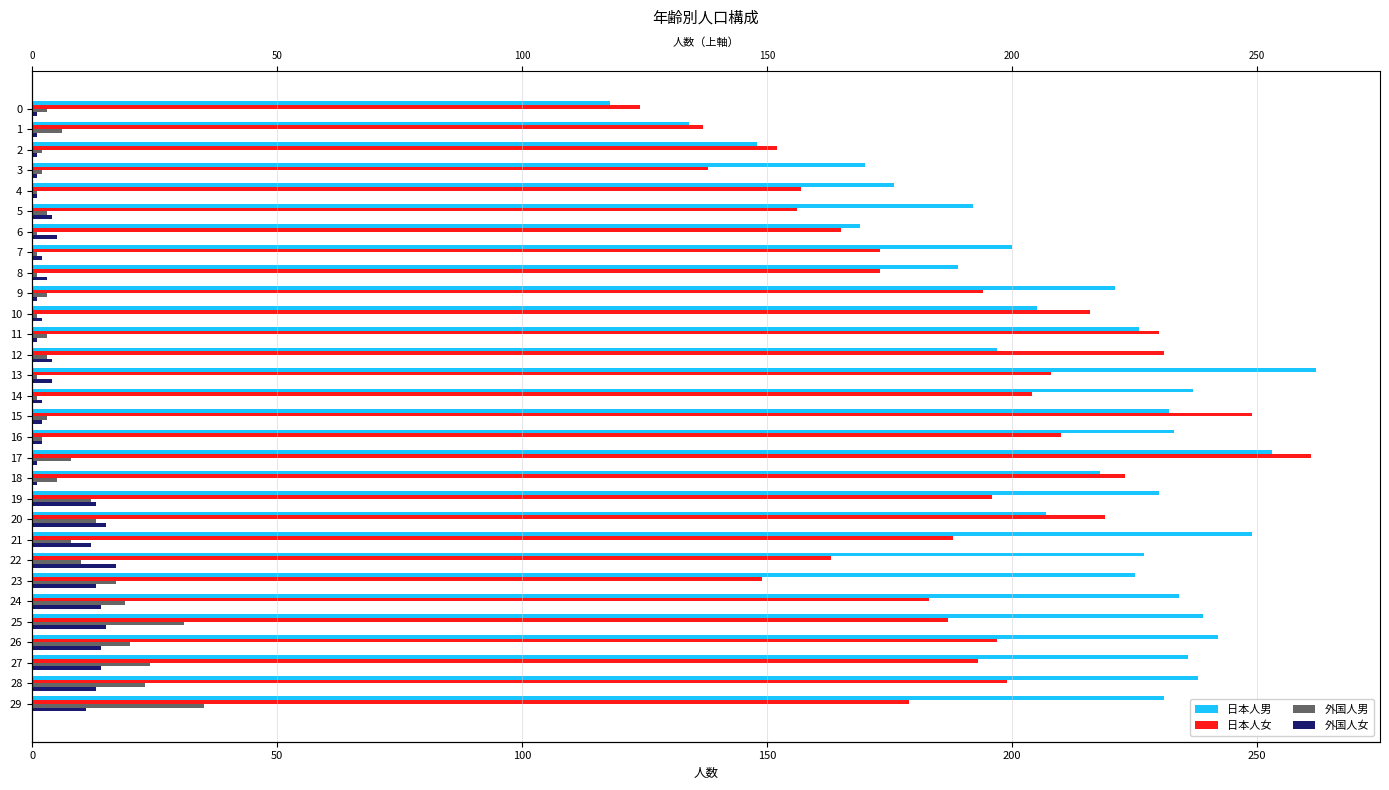

How many bars are there in total?

120